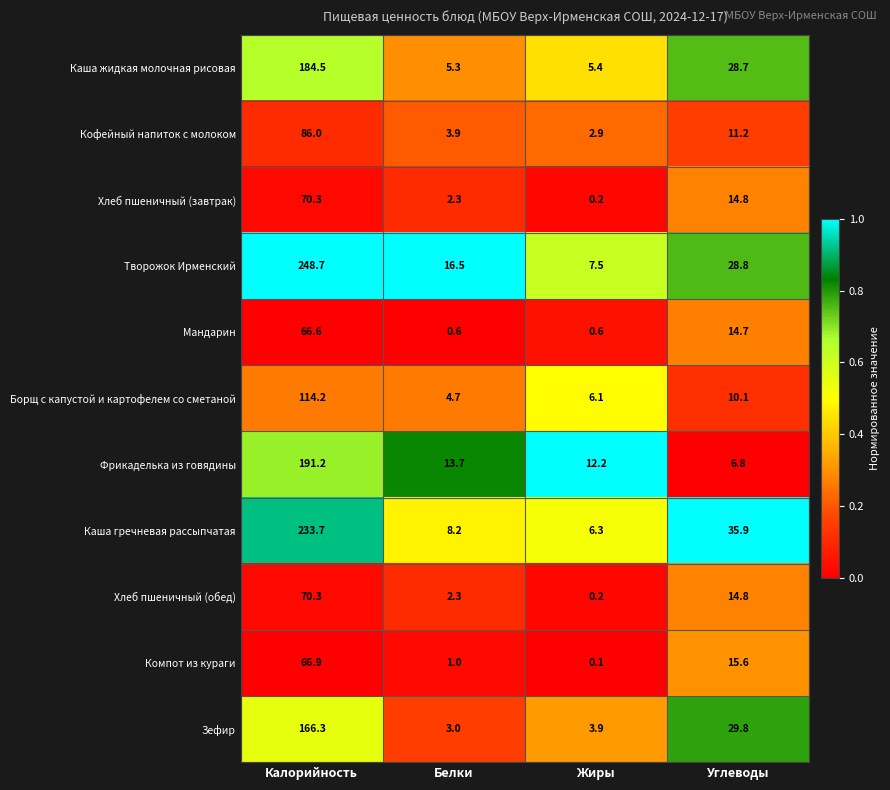

What is the total value across all series at Белки?

61.5